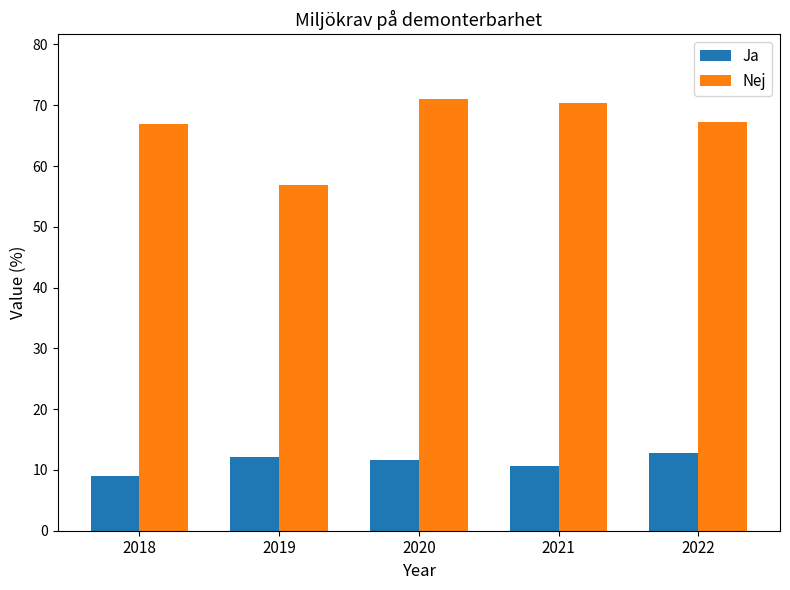

True or false: Nej has a value of 67.2 at 2022.

True